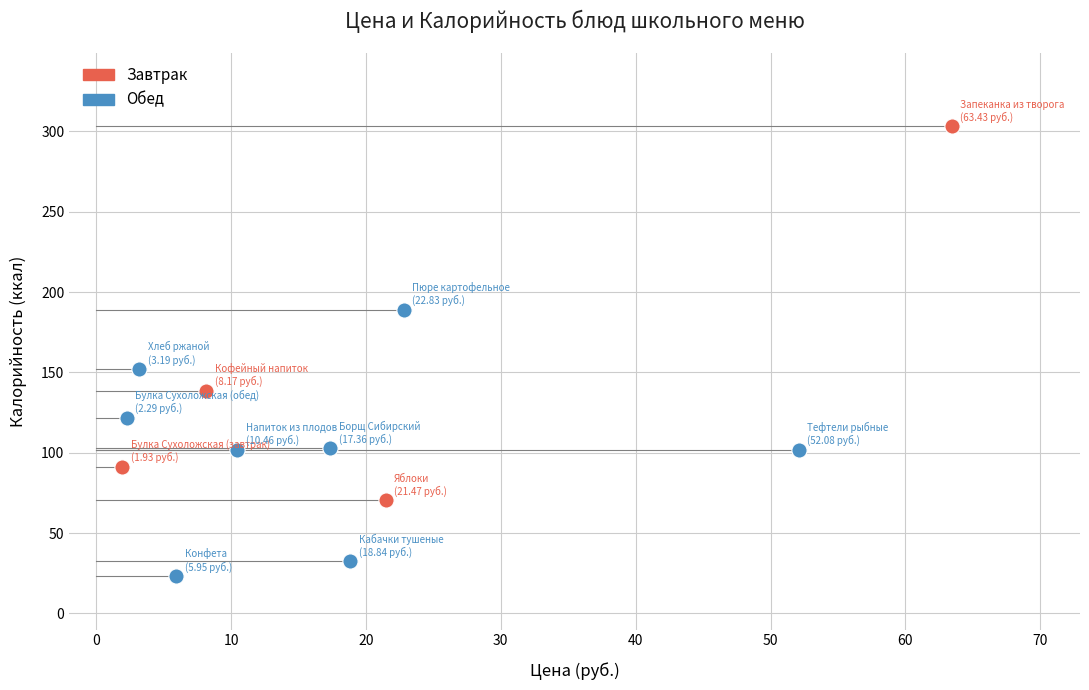

Which series has the widest spread of Y values?

Завтрак